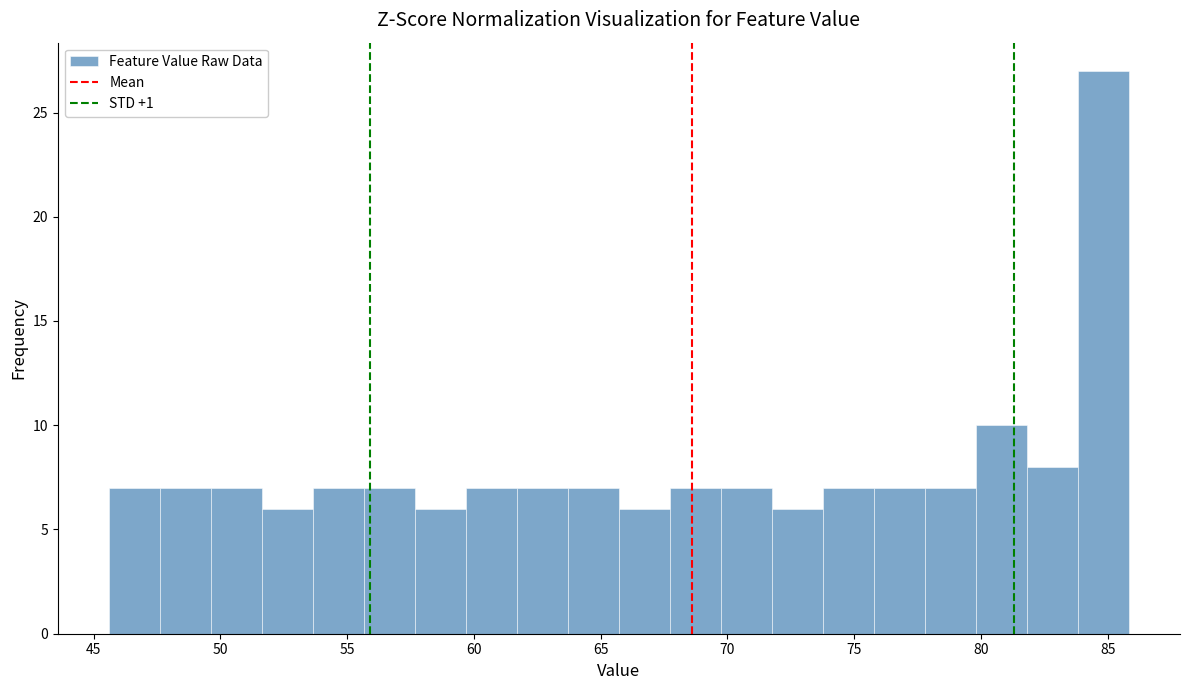

How tall is the bar that spans 61.5 to 63.5 on the x-axis? Neither the bar edges nor the heights are printed on the chart, so give them approximately, as read against the axes.

7